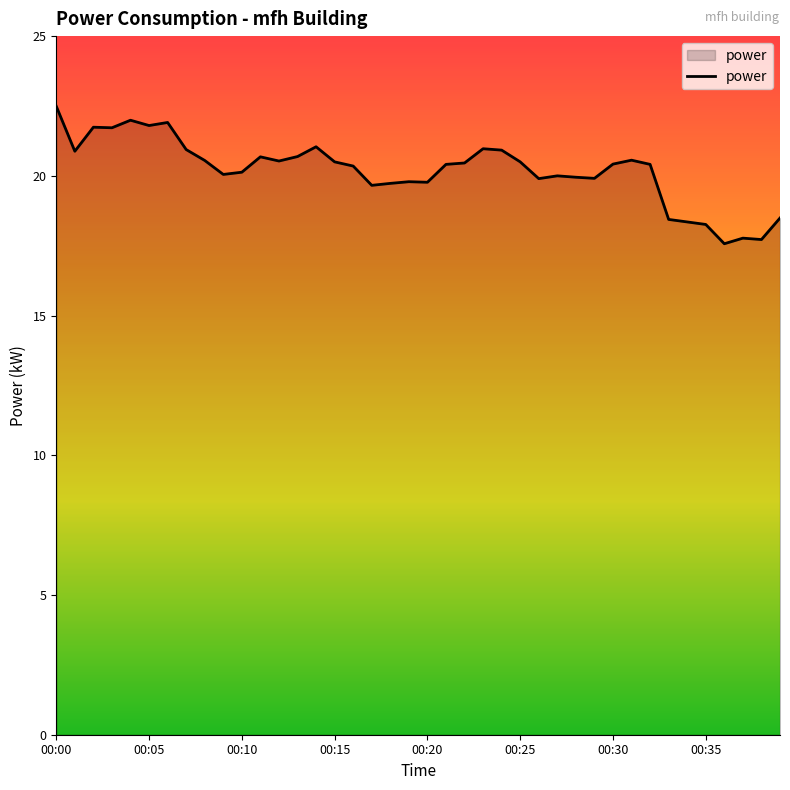

What is the smallest value displayed?

17.6